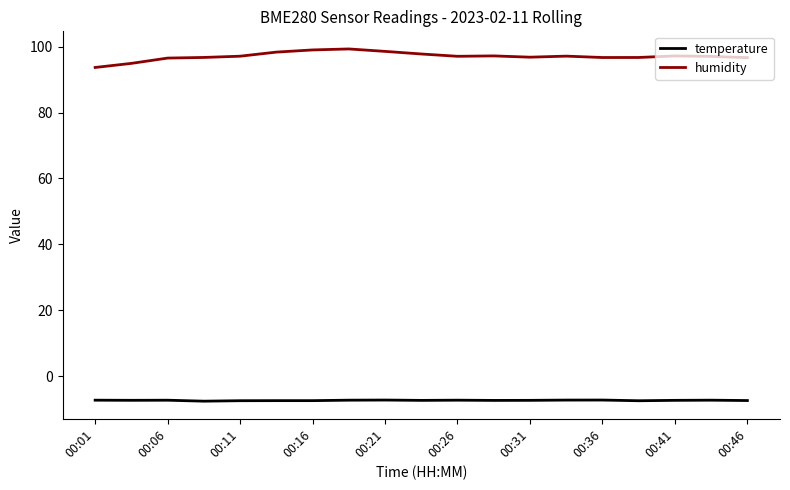

What is the lowest value of the temperature series?

-7.6